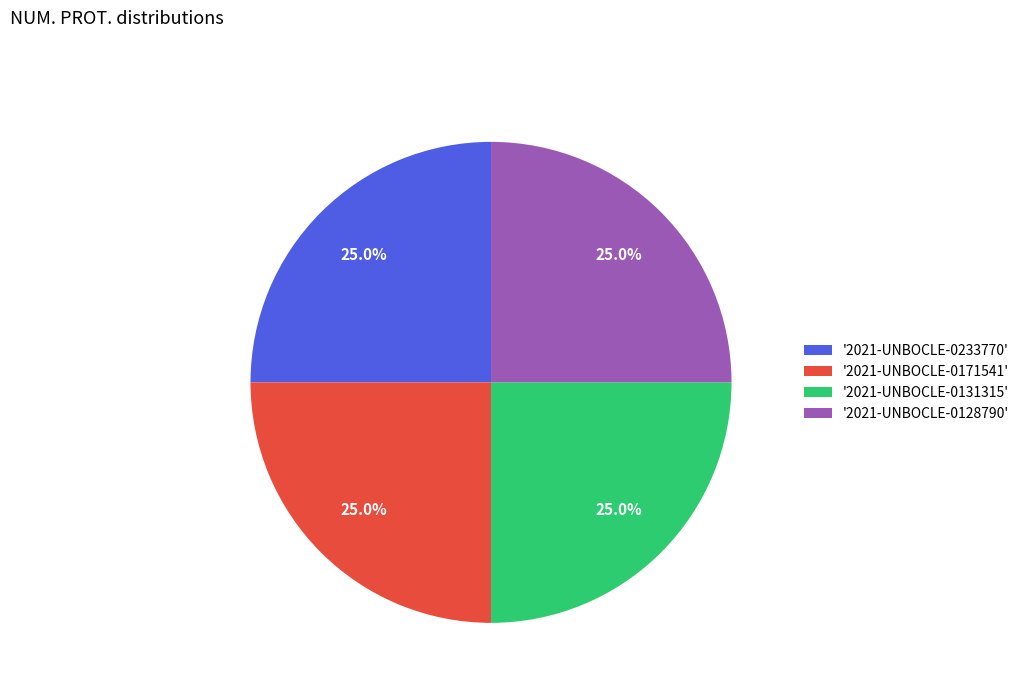

How much of the chart is everything except '2021-UNBOCLE-0171541'?

75.0%